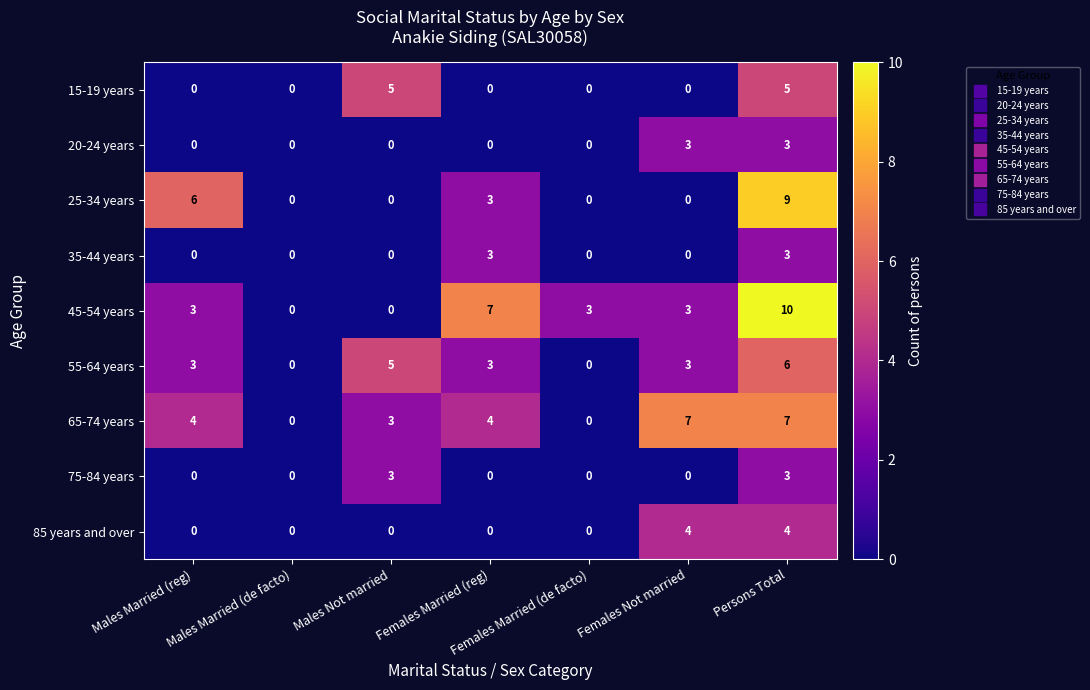

How many categories are shown in the chart?

7